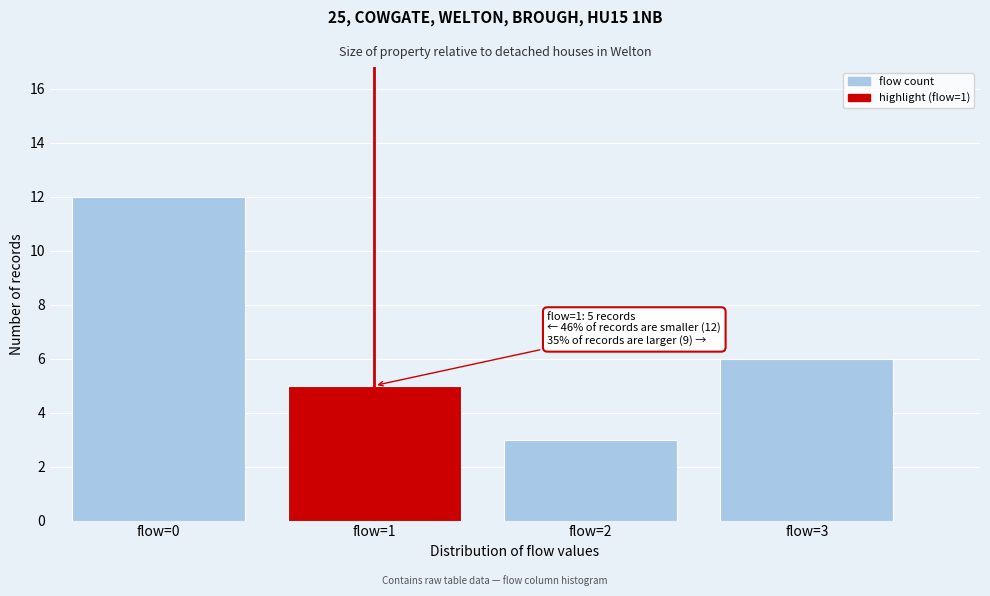

Reading left to right, transcribe all the data shown in this chart.

flow=0=12	flow=1=5	flow=2=3	flow=3=6